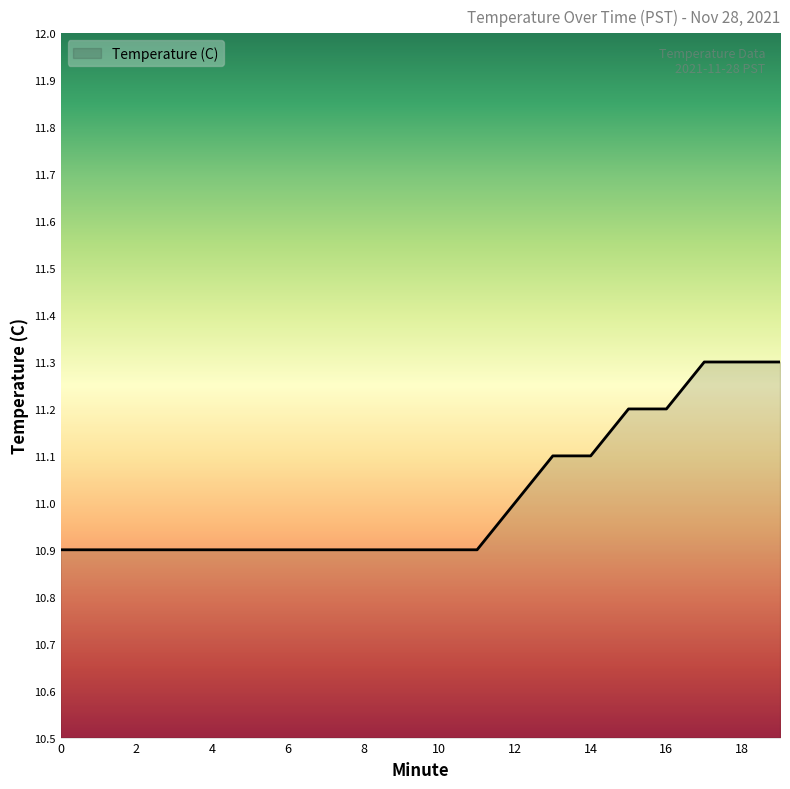

What is the maximum value shown in the chart?

11.3